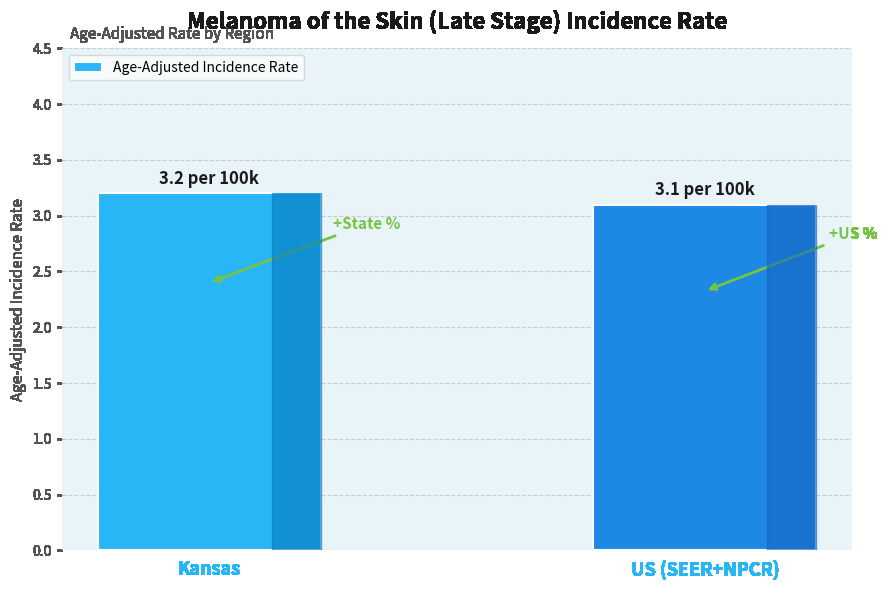

How many categories are shown in the chart?

2